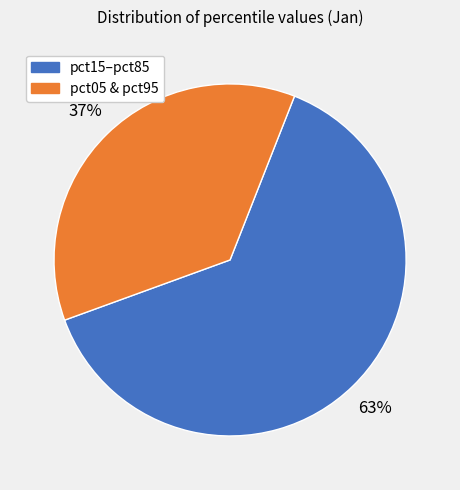

Does any single category account for the majority?

Yes